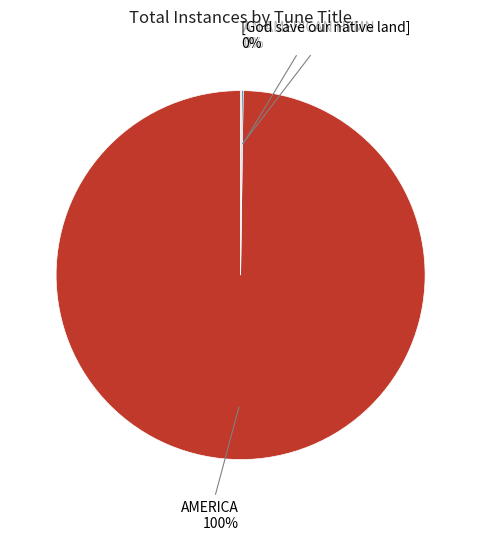

To the nearest percent, what percentage of the pie is AMERICA 100%?

100%